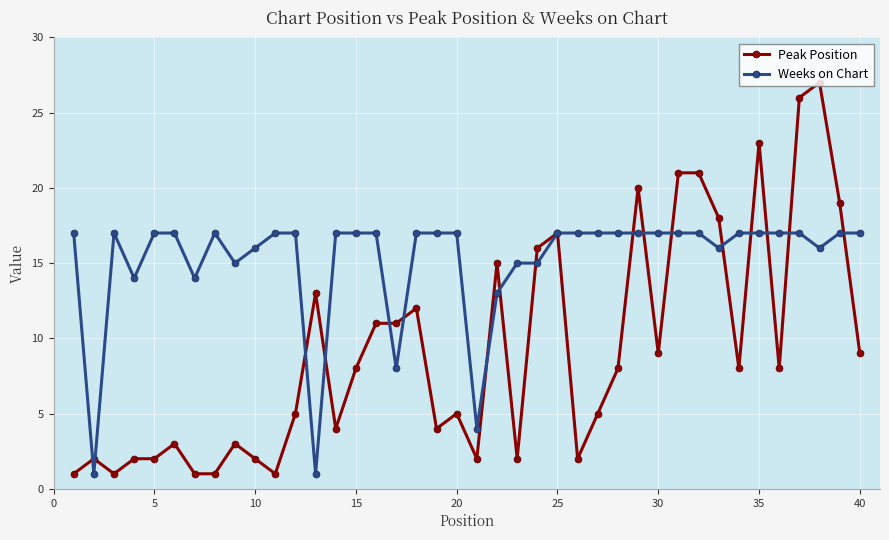

Which series has the largest range (max minus min)?

Peak Position